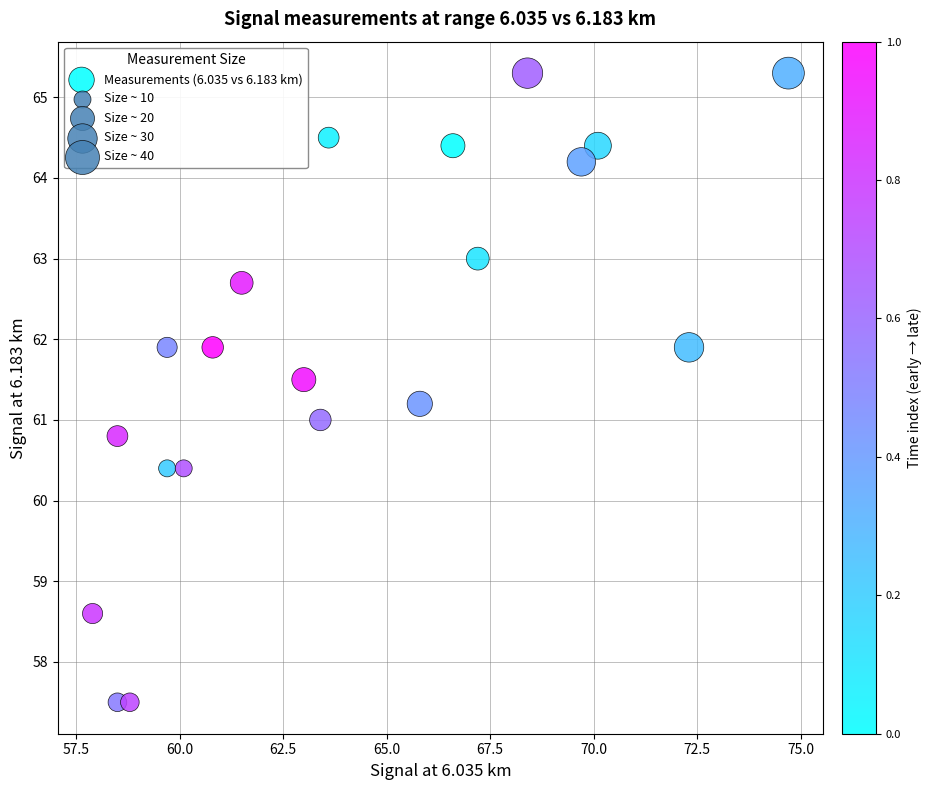

What is the range of Y values (max minus min)?

7.8